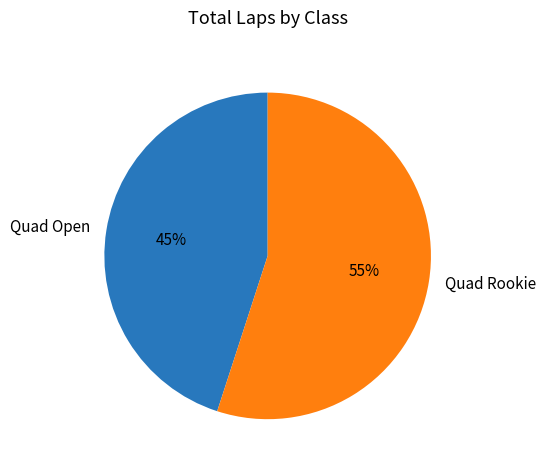

Does any single category account for the majority?

Yes